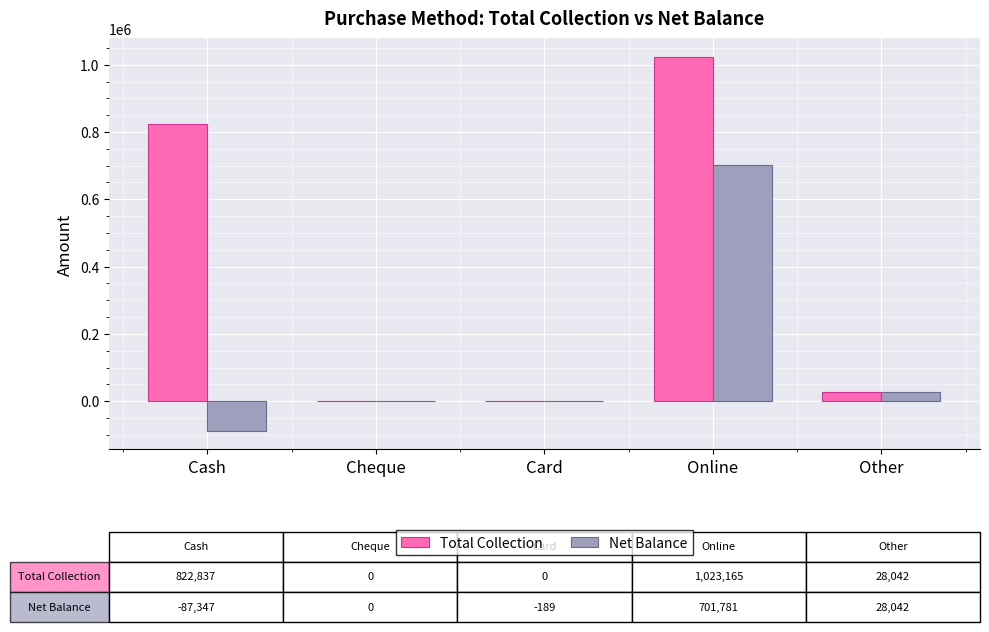

Is it true that Net Balance equals 301244.9 at Cheque?

False